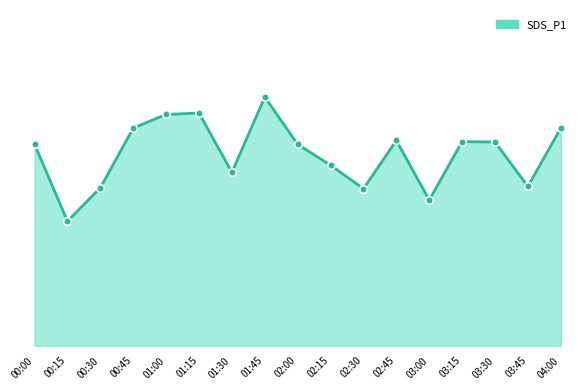

What is the ratio of the value at 02:45 to the value at 03:30?

1.0